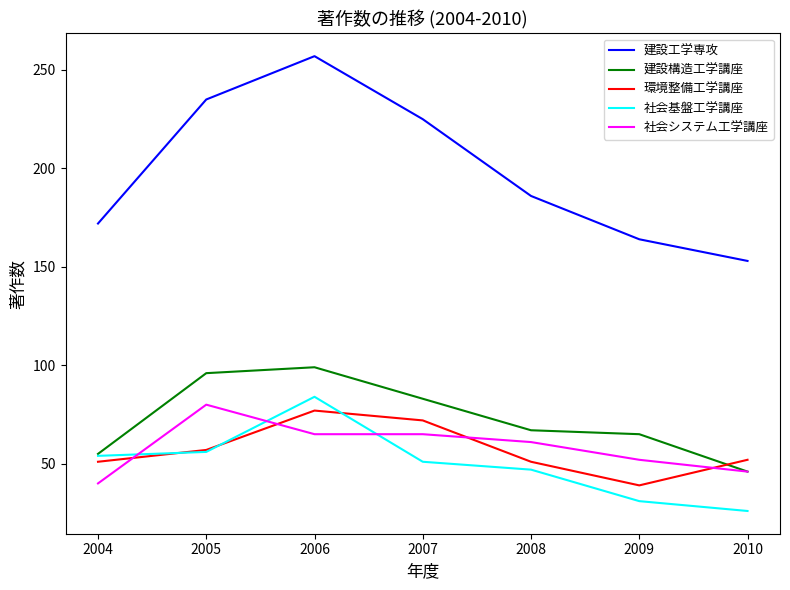

Which series ends up on top after the final intersection of 環境整備工学講座 and 建設構造工学講座?

環境整備工学講座